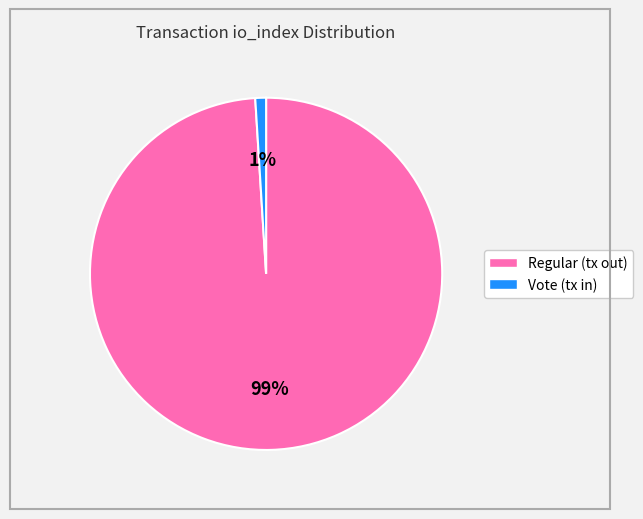

Is there any slice that represents more than half of the pie?

Yes